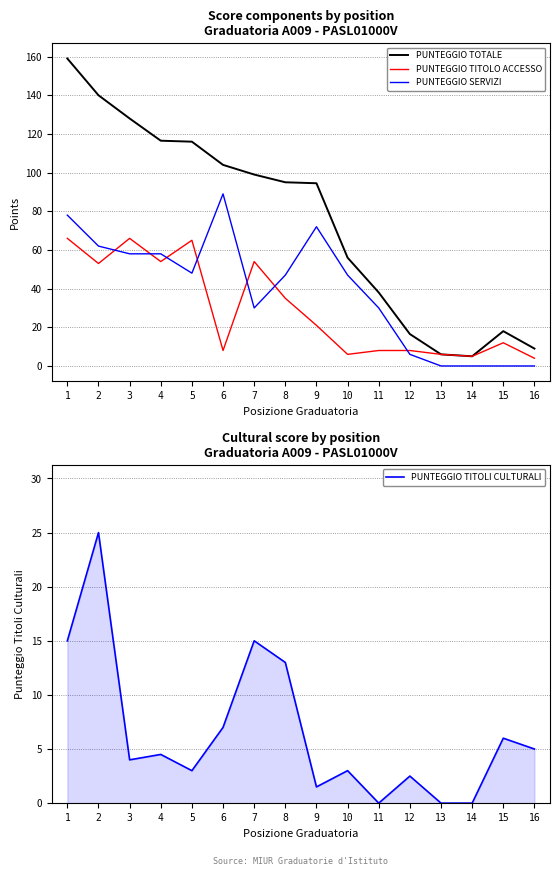

Which has a higher value, 7 or 1?

1